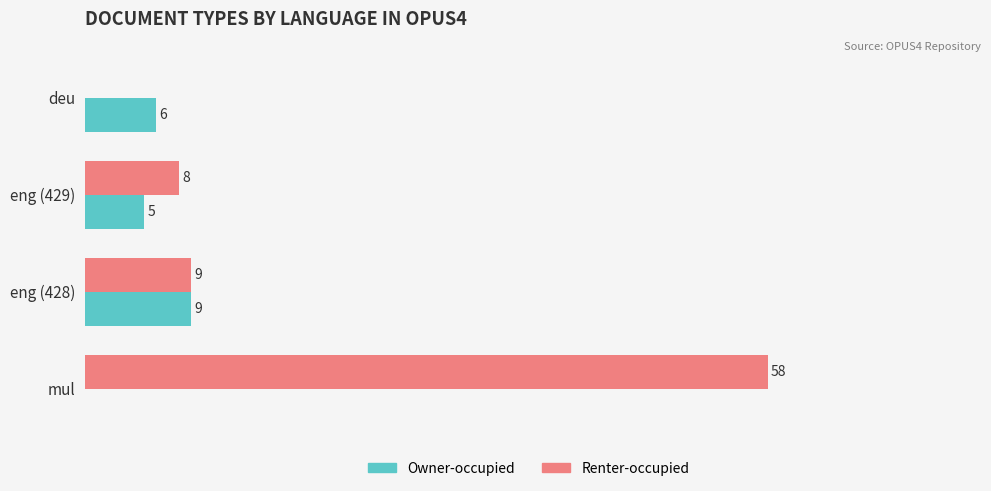

Which label corresponds to the largest value in the chart?

mul